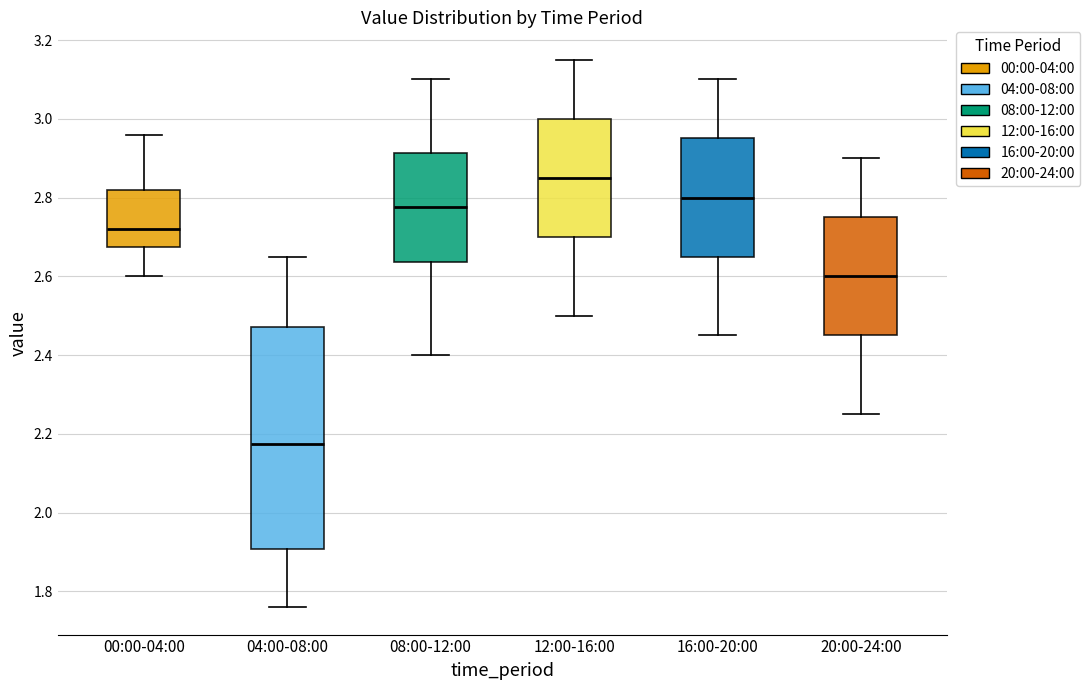

Comparing the boxes themselves (not the whiskers), which one is the tallest?

04:00-08:00